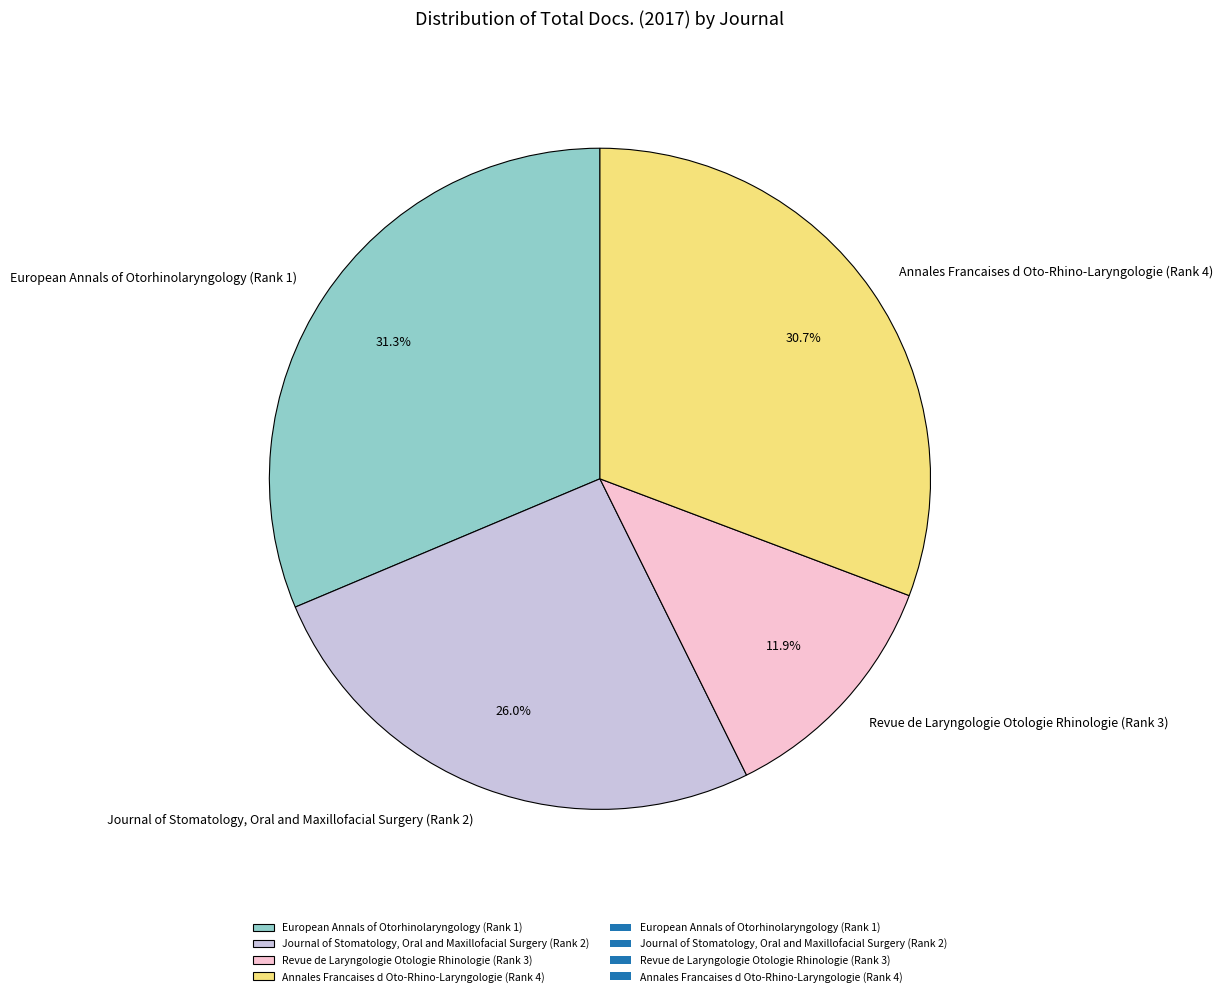

Which category has the biggest portion of the pie?

European Annals of Otorhinolaryngology (Rank 1)